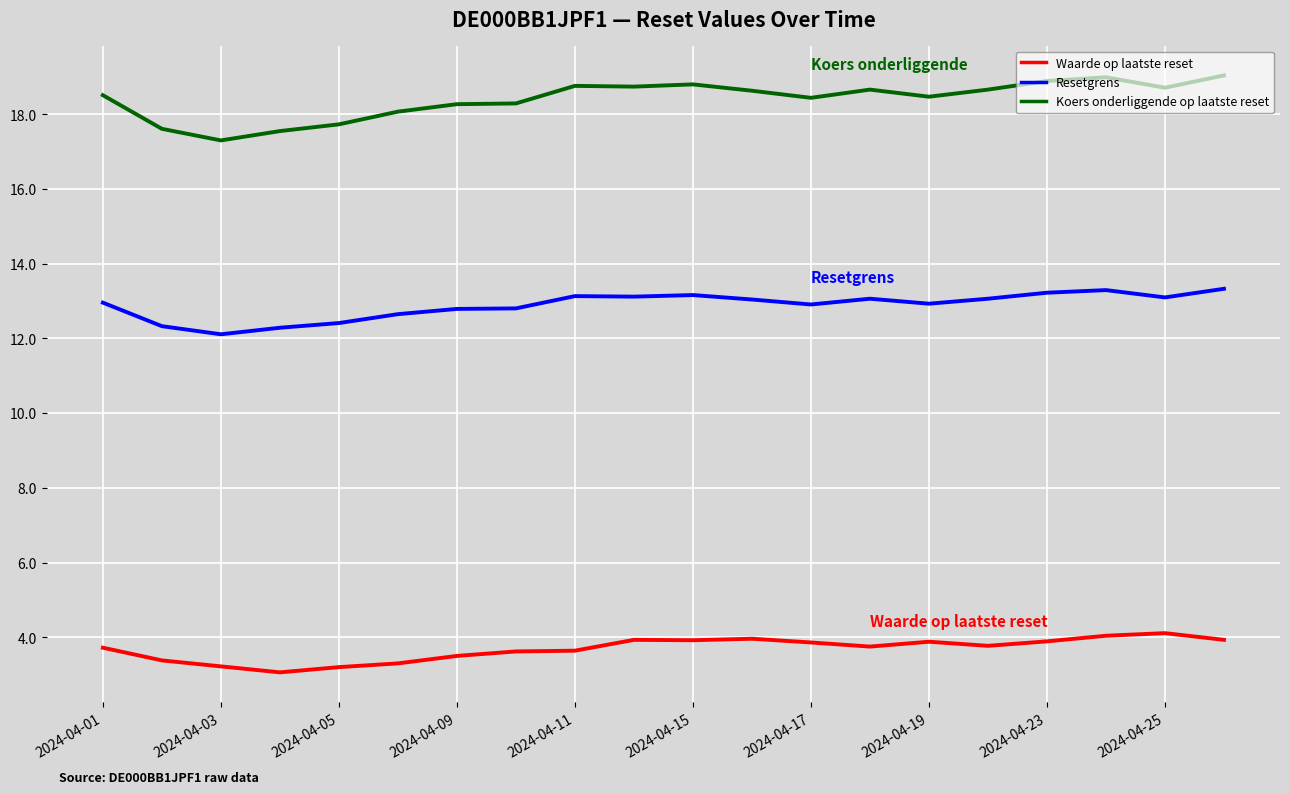

What is the maximum value for Koers onderliggende op laatste reset?

19.0